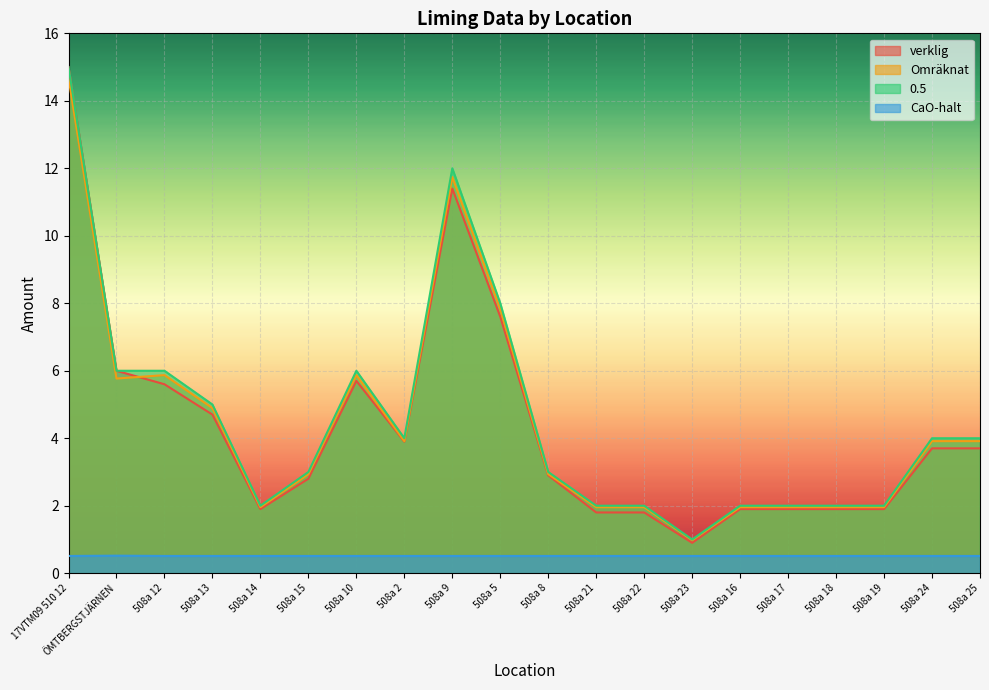

The value of Omräknat at 508a 8 is 2.9. True or false?

True